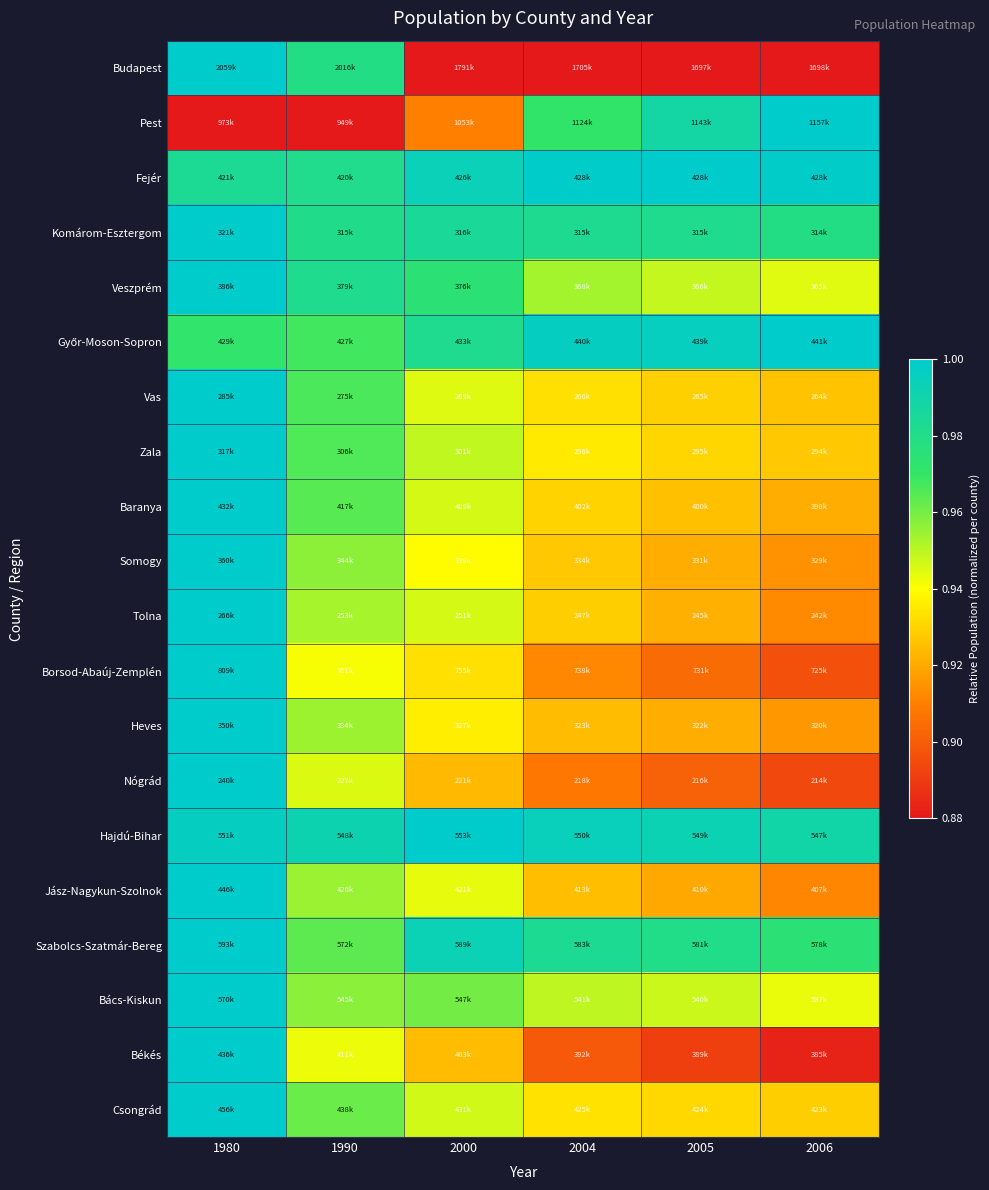

At which category does the chart reach its peak across all series?

1980